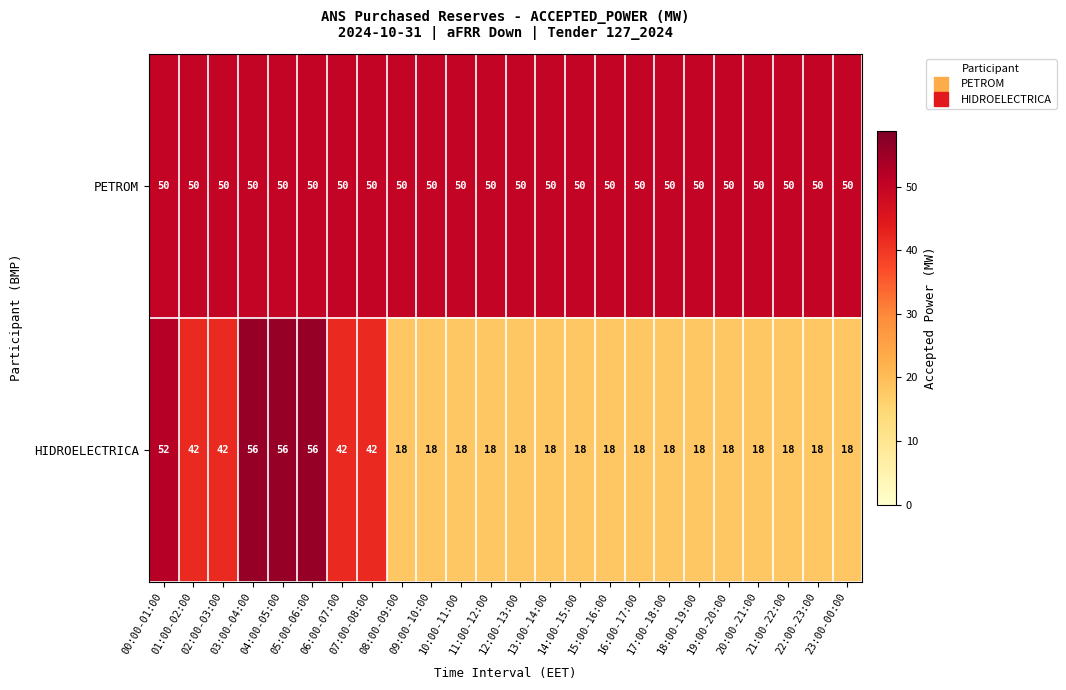

What is the maximum value for PETROM?

50